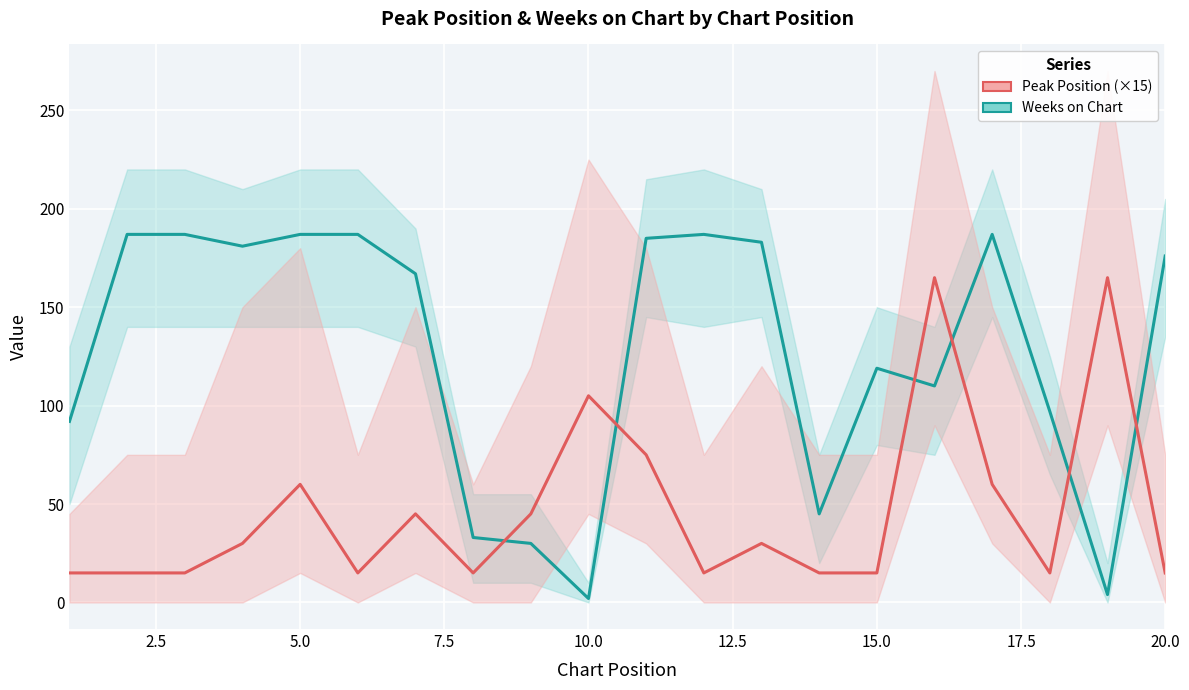

Which series has the widest spread of values?

Weeks on Chart